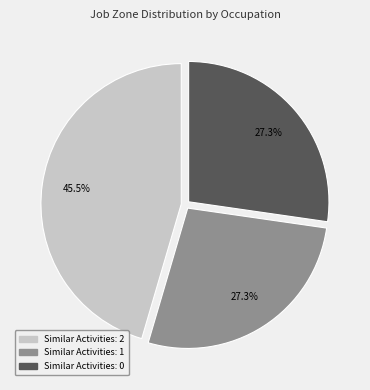

Which slice is the largest?

Similar Activities: 2